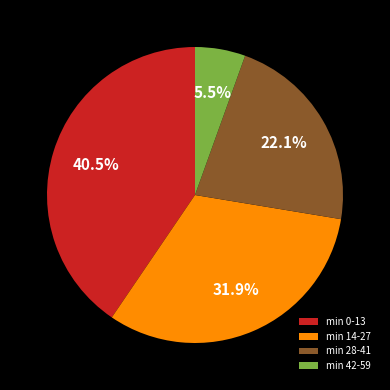

Which category has the smallest portion of the pie?

min 42-59